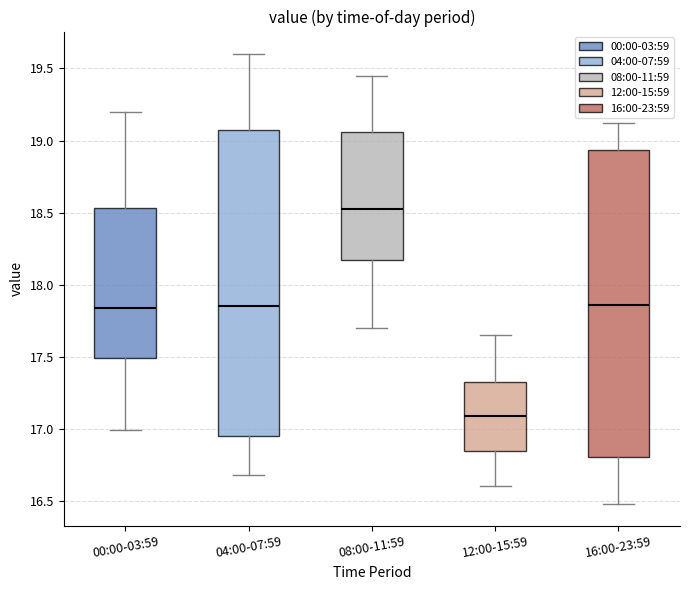

Reading left to right, transcribe this box plot: for each box, give where its median line is, the range the box spans, and where its two whiskers end, as read against the y-axis. The values are not printed on the chart, so give them approximately, as read against the axis.

00:00-03:59: median 17.85, box 17.50 to 18.55, whiskers 17.00 to 19.20
04:00-07:59: median 17.85, box 16.95 to 19.10, whiskers 16.70 to 19.60
08:00-11:59: median 18.55, box 18.15 to 19.05, whiskers 17.70 to 19.45
12:00-15:59: median 17.10, box 16.85 to 17.35, whiskers 16.60 to 17.65
16:00-23:59: median 17.85, box 16.80 to 18.95, whiskers 16.50 to 19.10